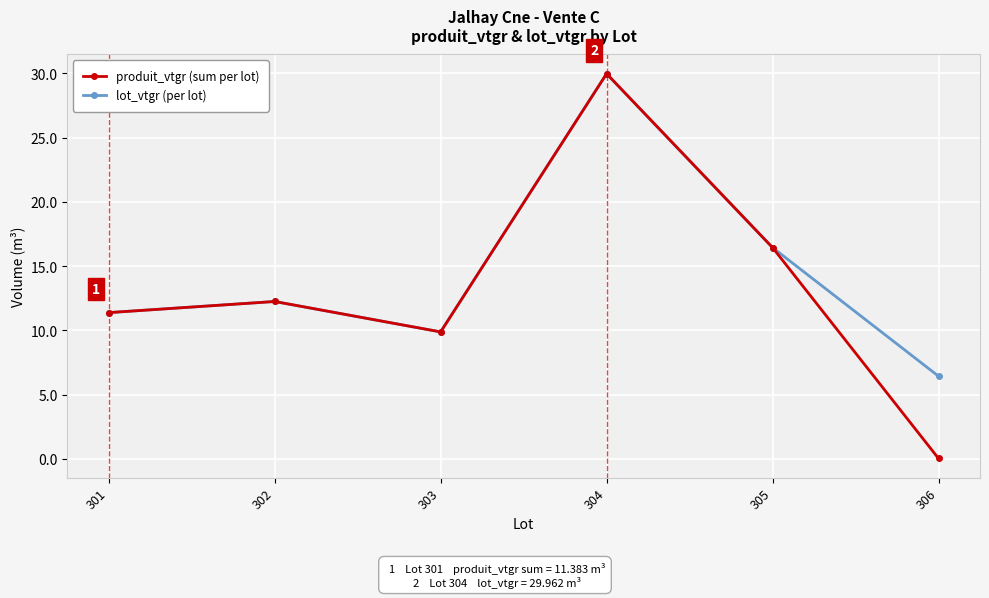

What is the difference between the maximum and minimum values in the lot_vtgr (per lot) series?

23.5